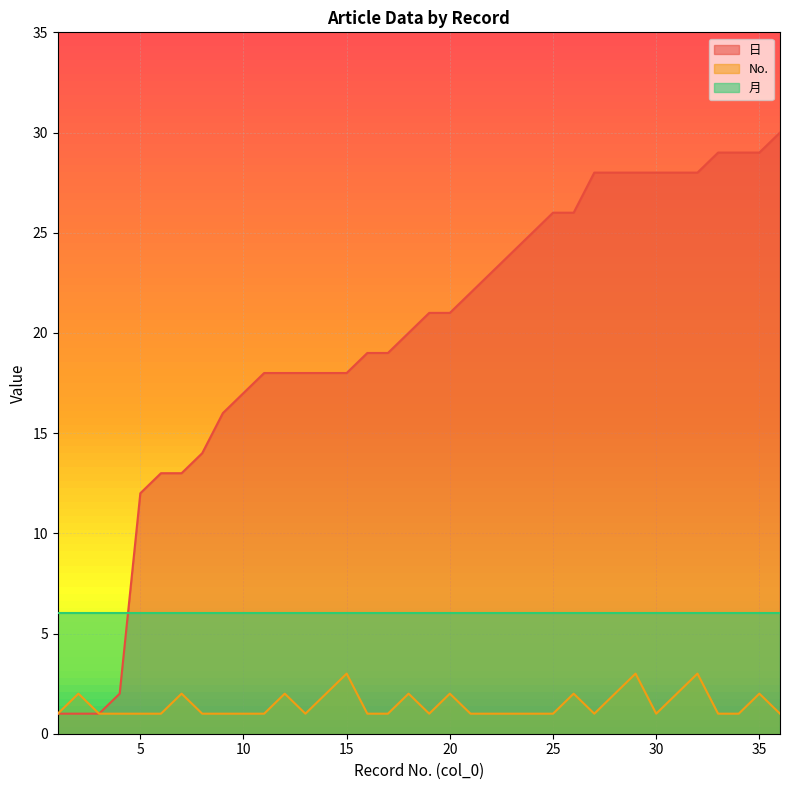

The value of 日 at 21 is 12. True or false?

False